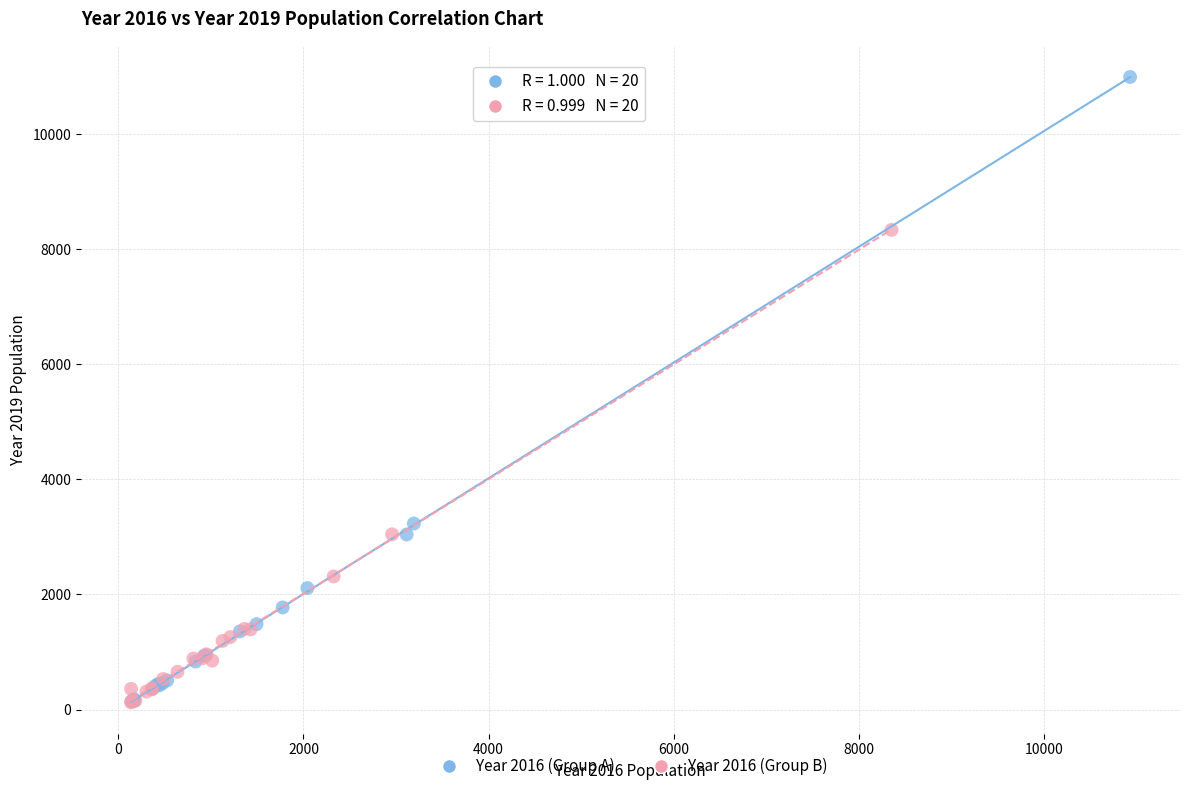

Which series has the largest Y range (max minus min)?

Year 2016 (Group A)